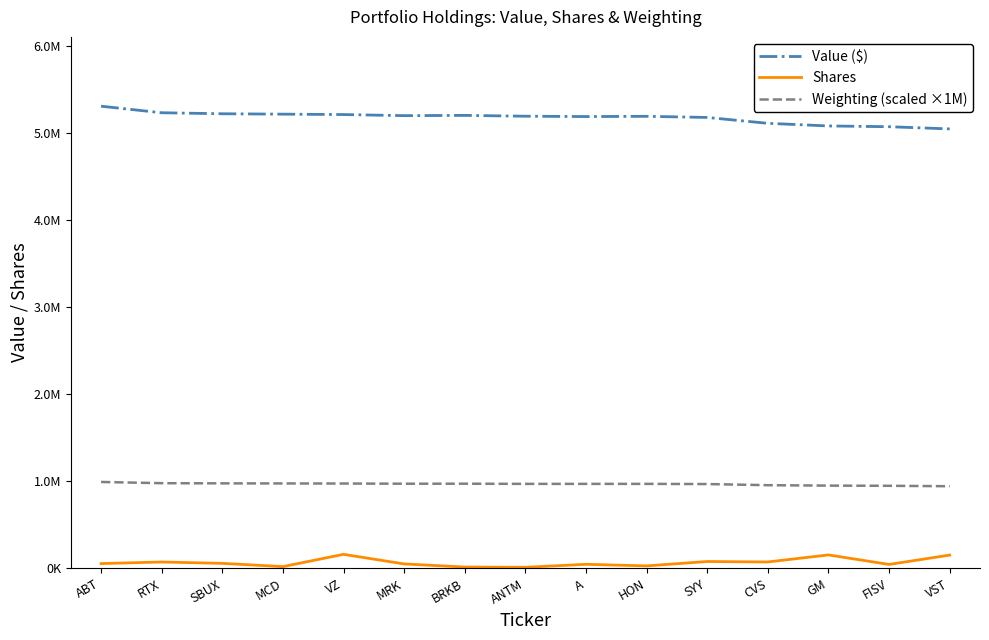

Does the chart have visible grid lines?

No